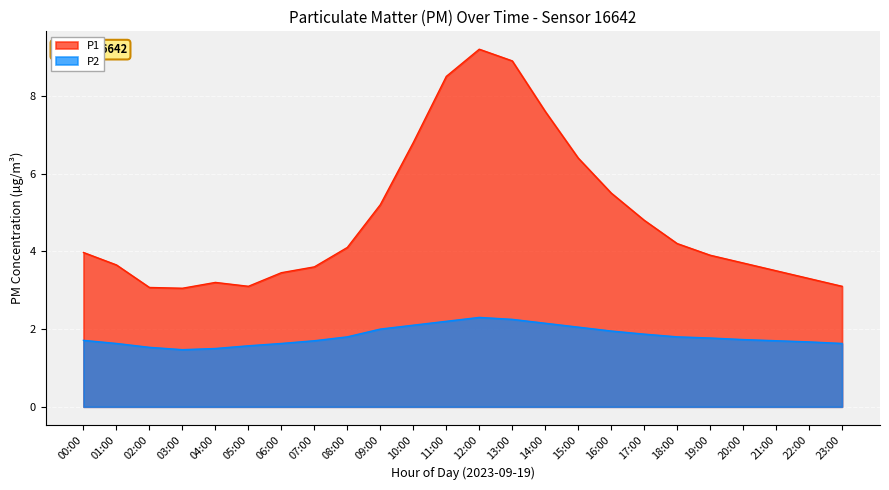

Which category has the highest value in the P2 series?

12:00